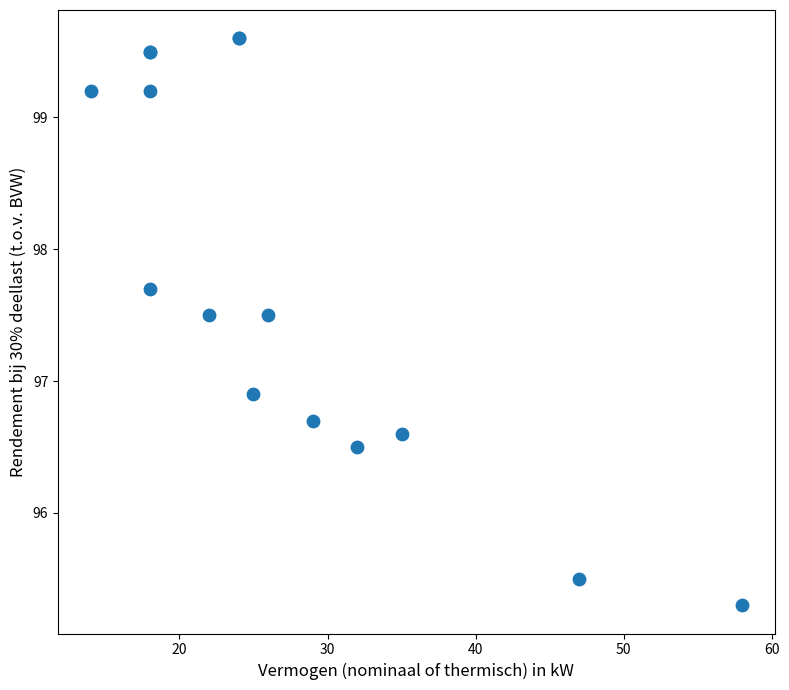

What Y value in the scatter plot is closest to 97?

96.9